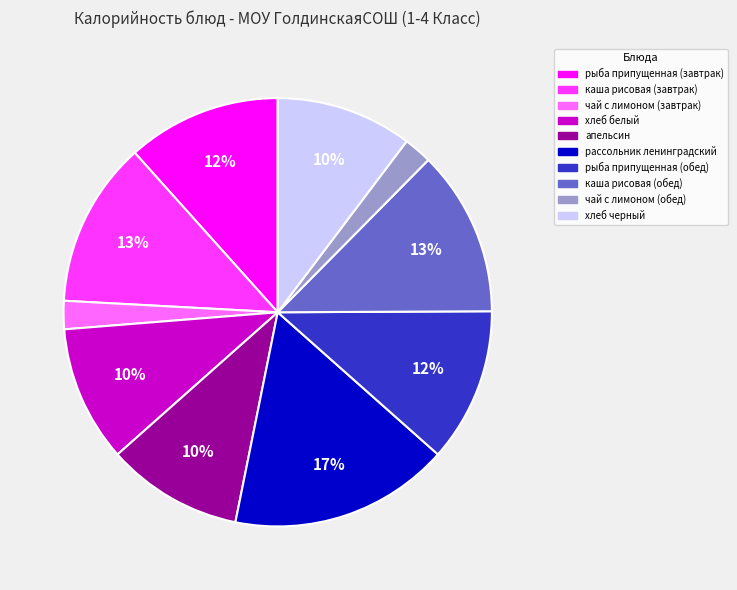

How many segments does this pie chart have?

10